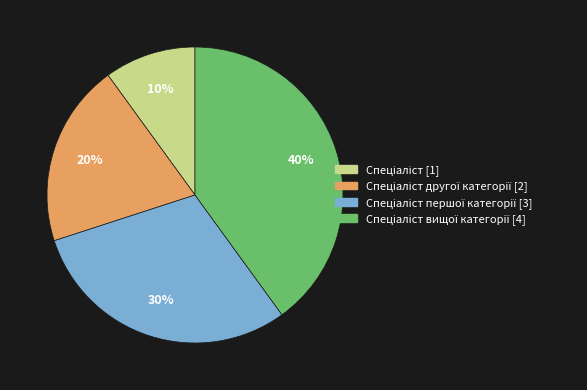

To the nearest percent, what is the difference between the largest and smallest slice percentages?

30%